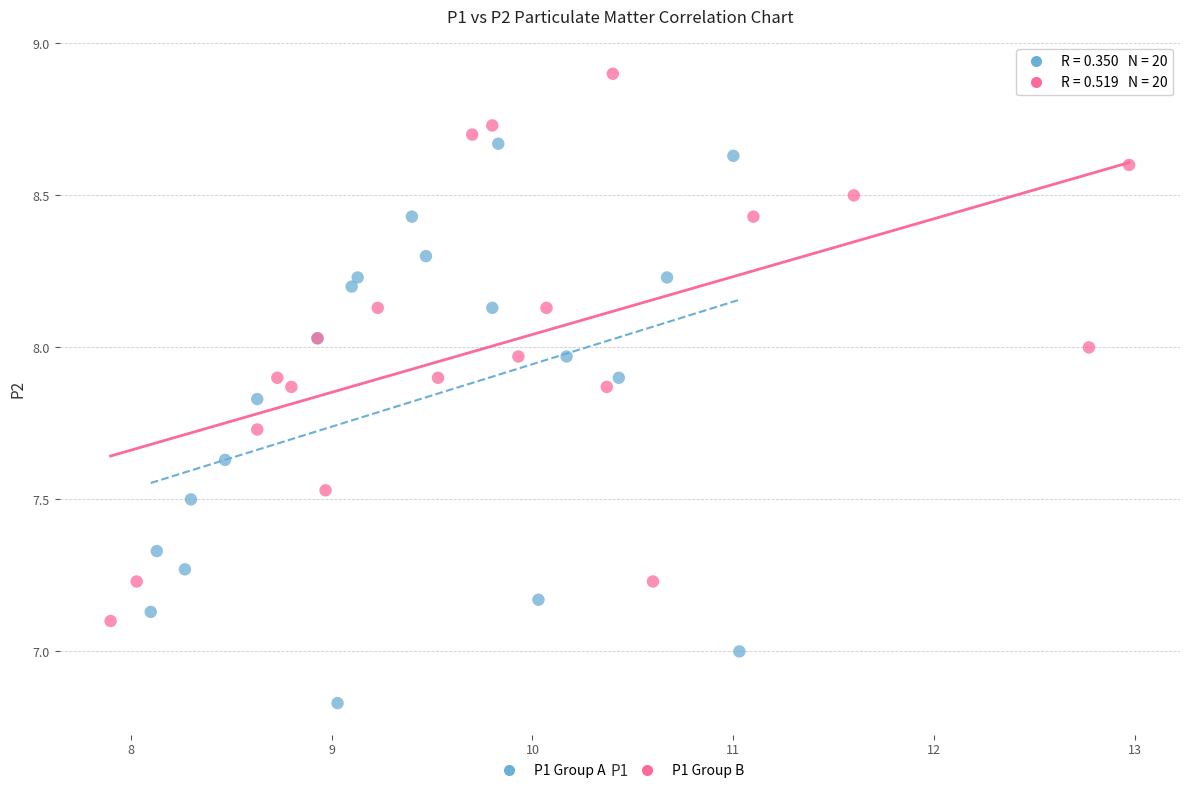

Which series contains the highest Y value?

P1 Group B